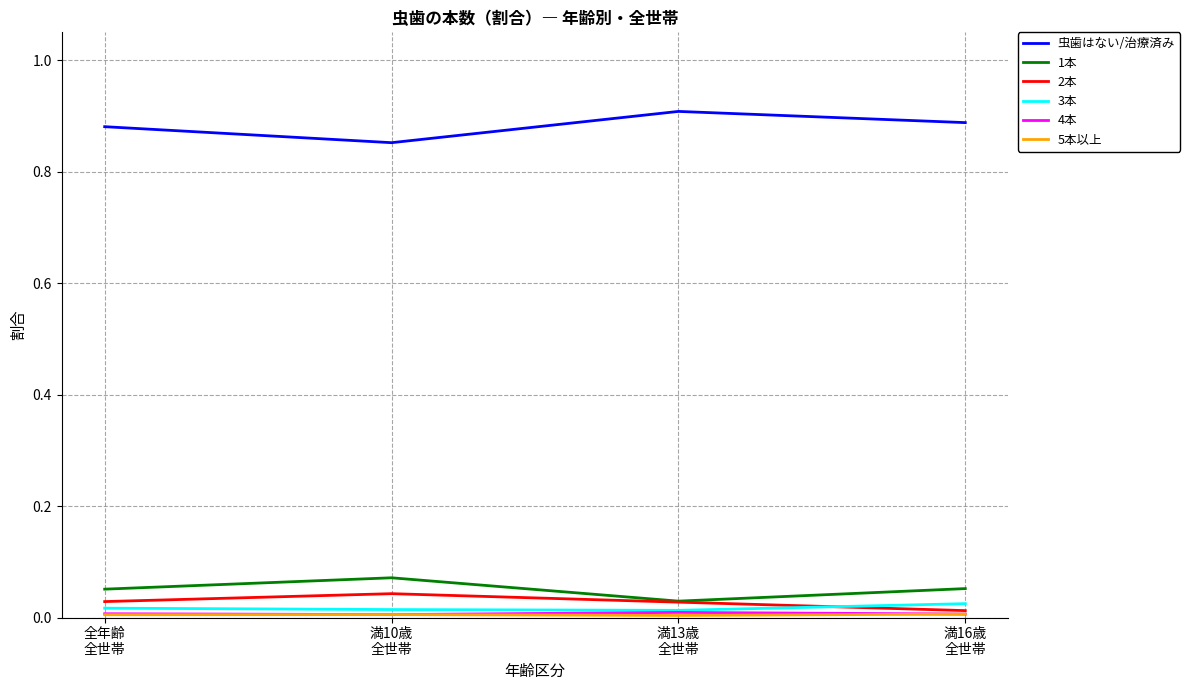

At which label is 2本 closest to 0?

満16歳
全世帯